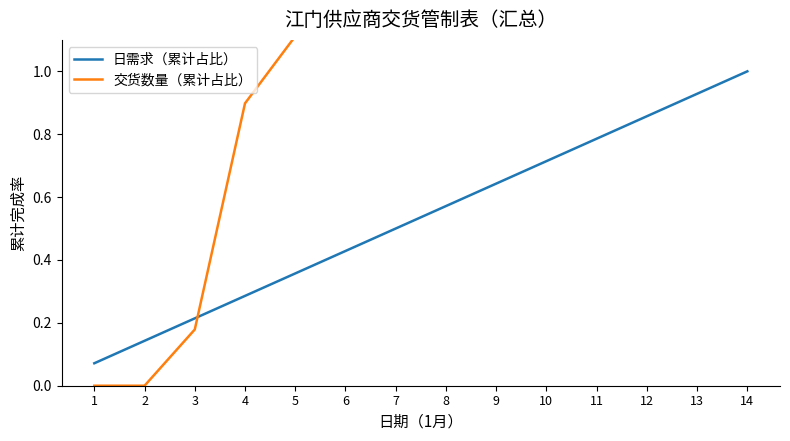

What is the greatest value displayed?

4.2